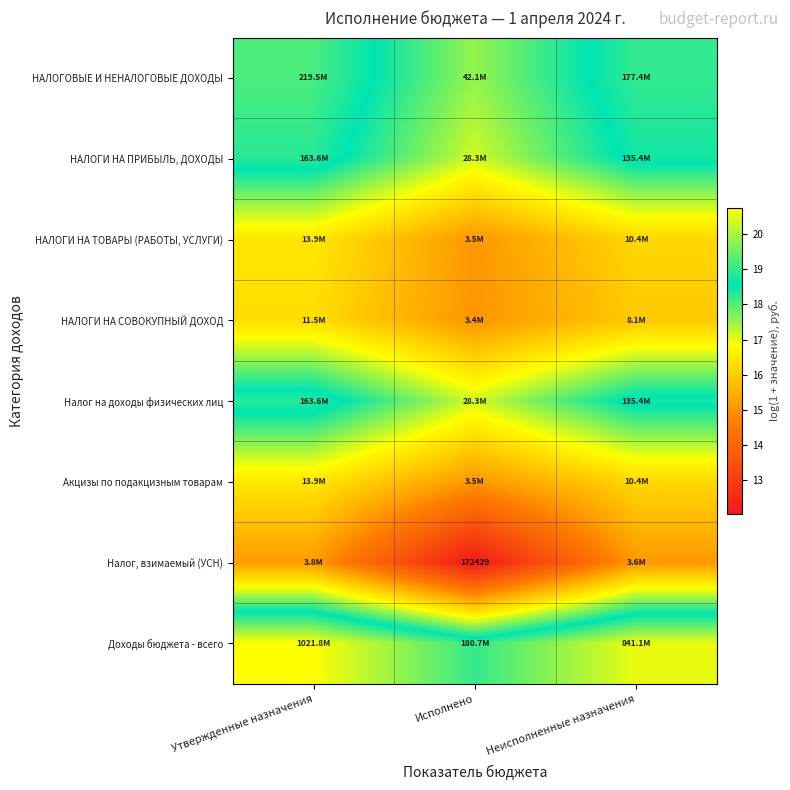

What is the difference between the maximum and minimum values in the Доходы бюджета - всего series?

1.7